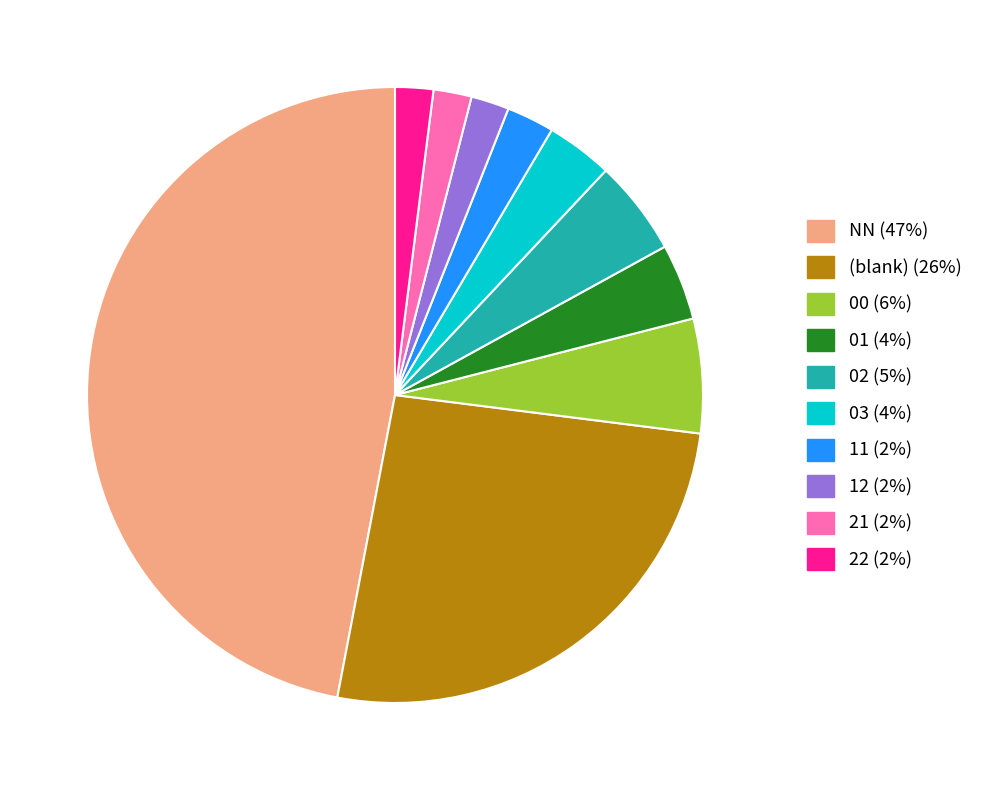

How many slices are in this pie chart?

10